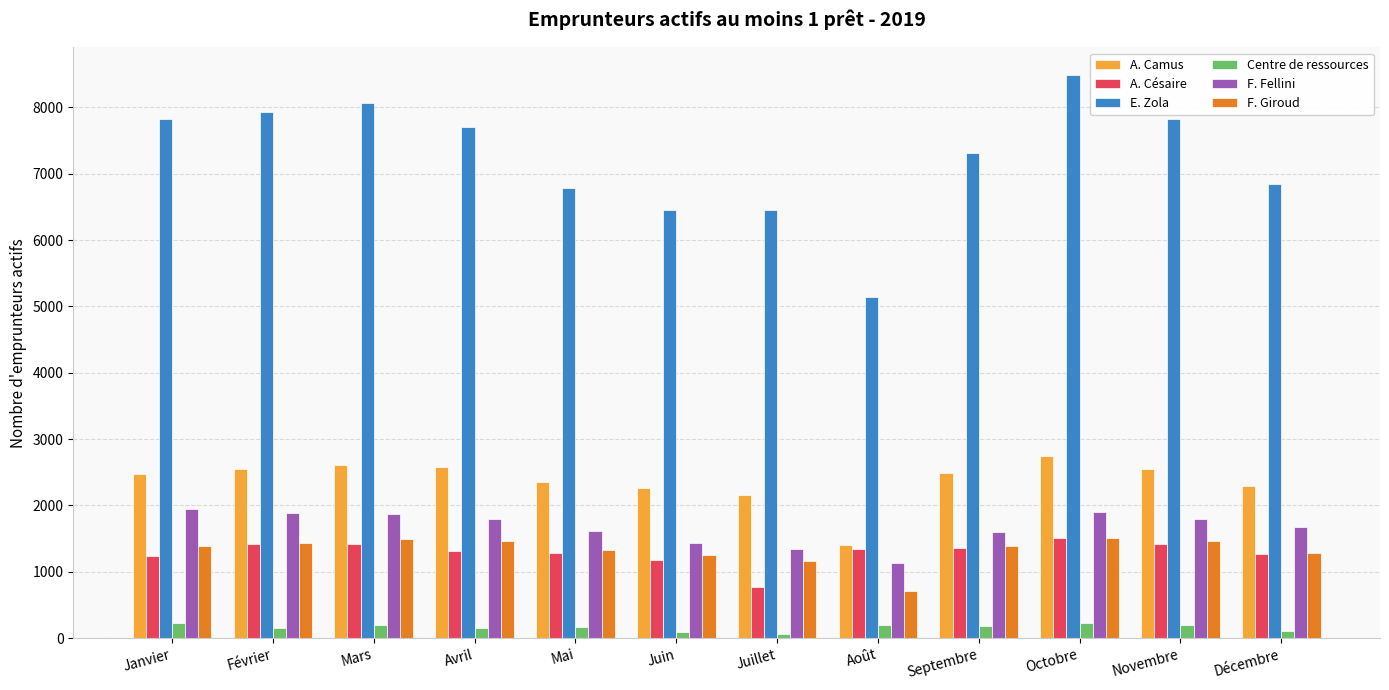

What is the sum of all F. Giroud values?

15863